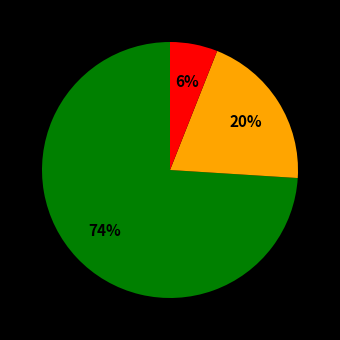

To the nearest percent, what is the average slice percentage?

33%